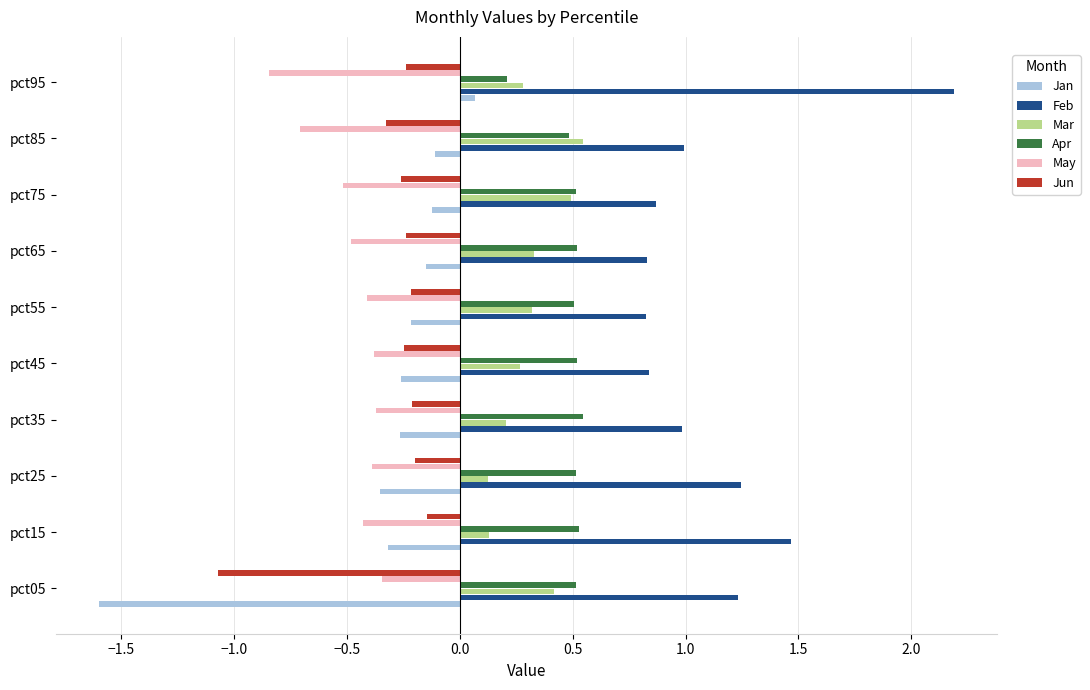

What is the spread (max minus min) of values at pct15?

1.9